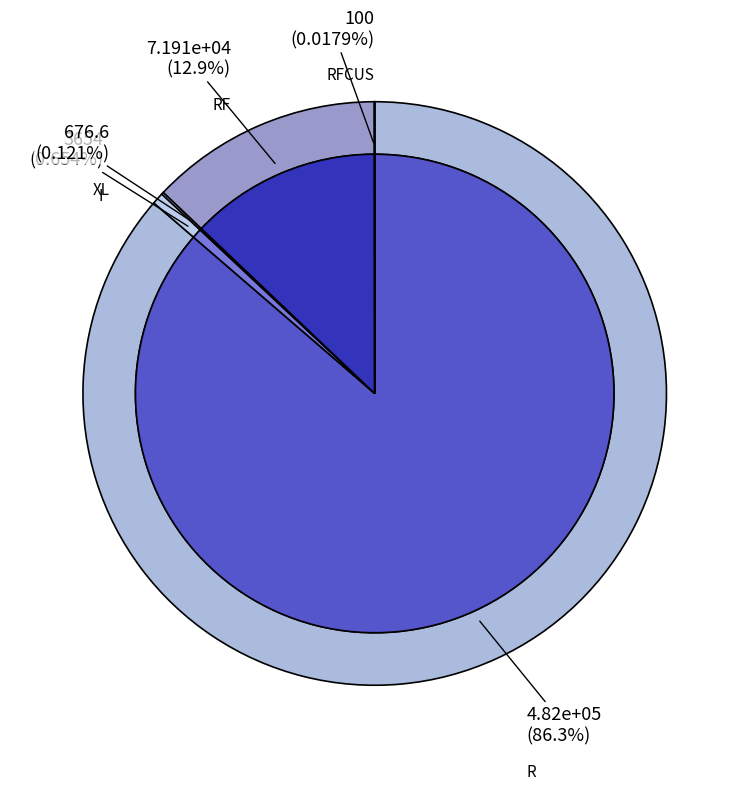

How much of the chart is everything except RFCUS?

100.0%